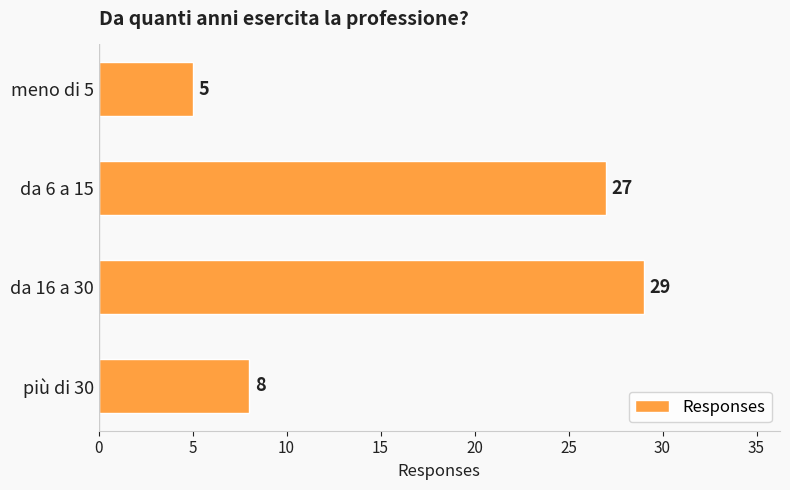

Is it true that the value at da 16 a 30 is 14?

False